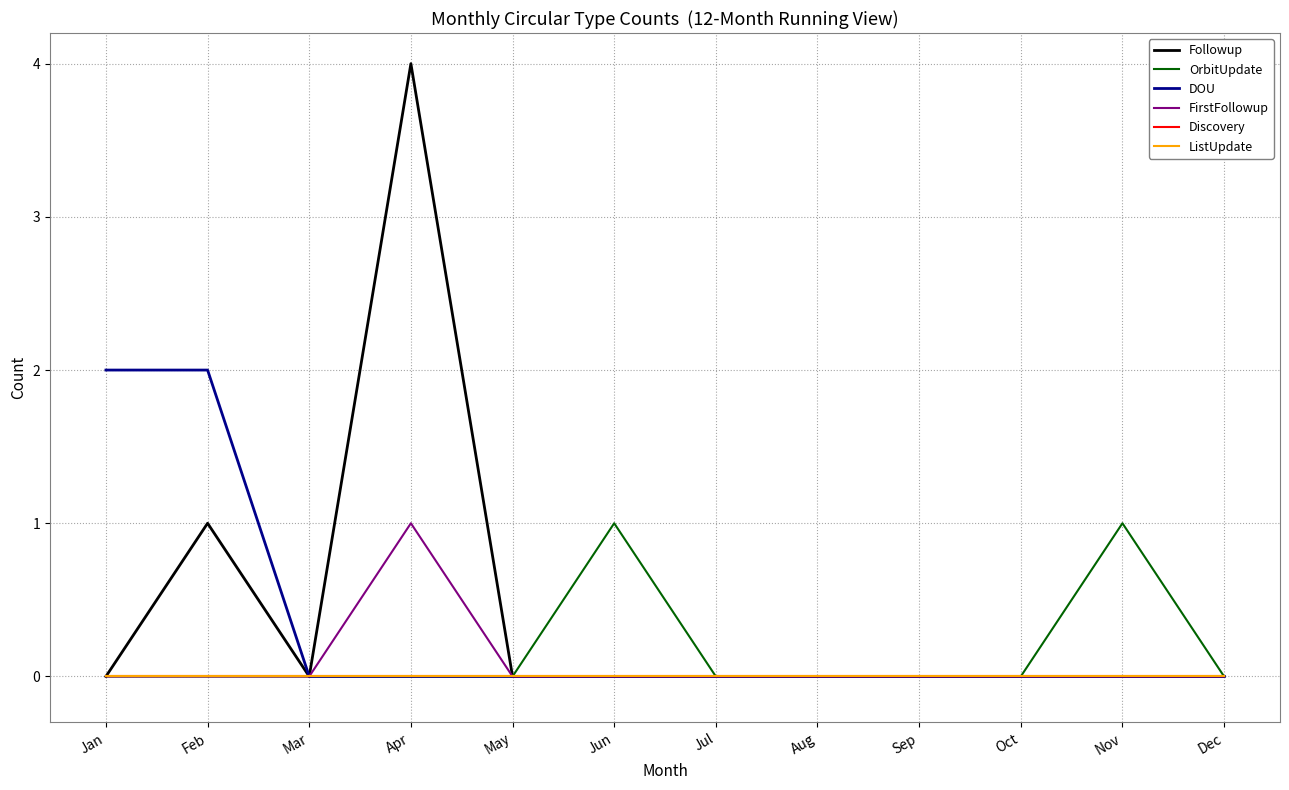

Where is DOU nearest to the value 1?

Jan